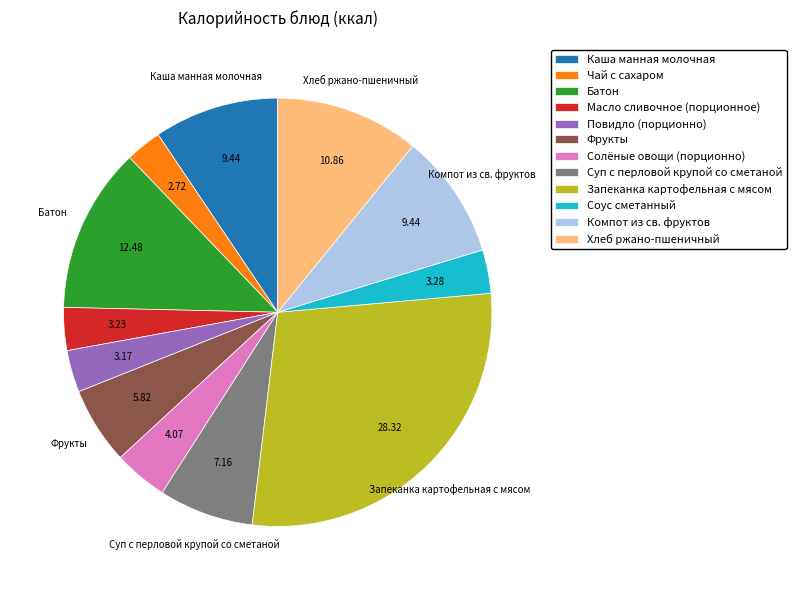

Is Масло сливочное (порционное) the majority of the pie?

No